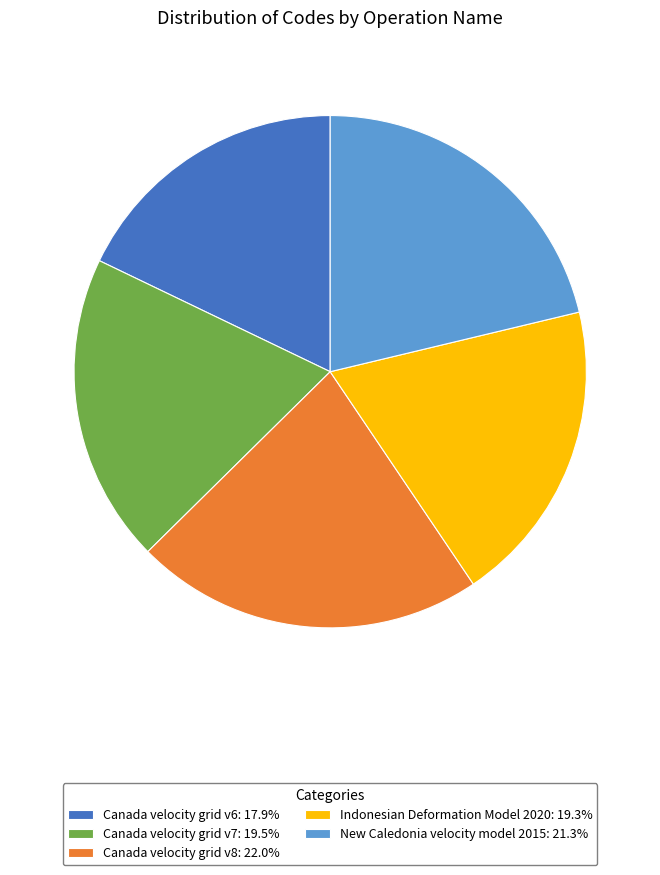

Does any single category account for the majority?

No